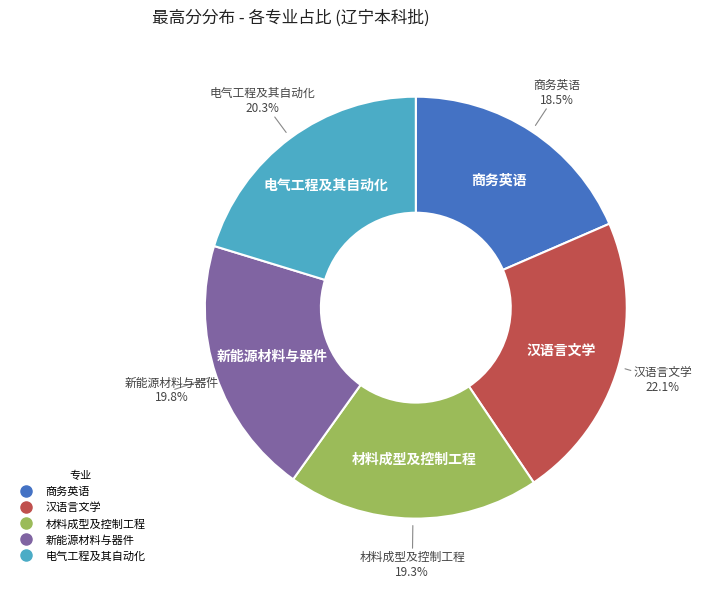

Which slice is the smallest?

商务英语